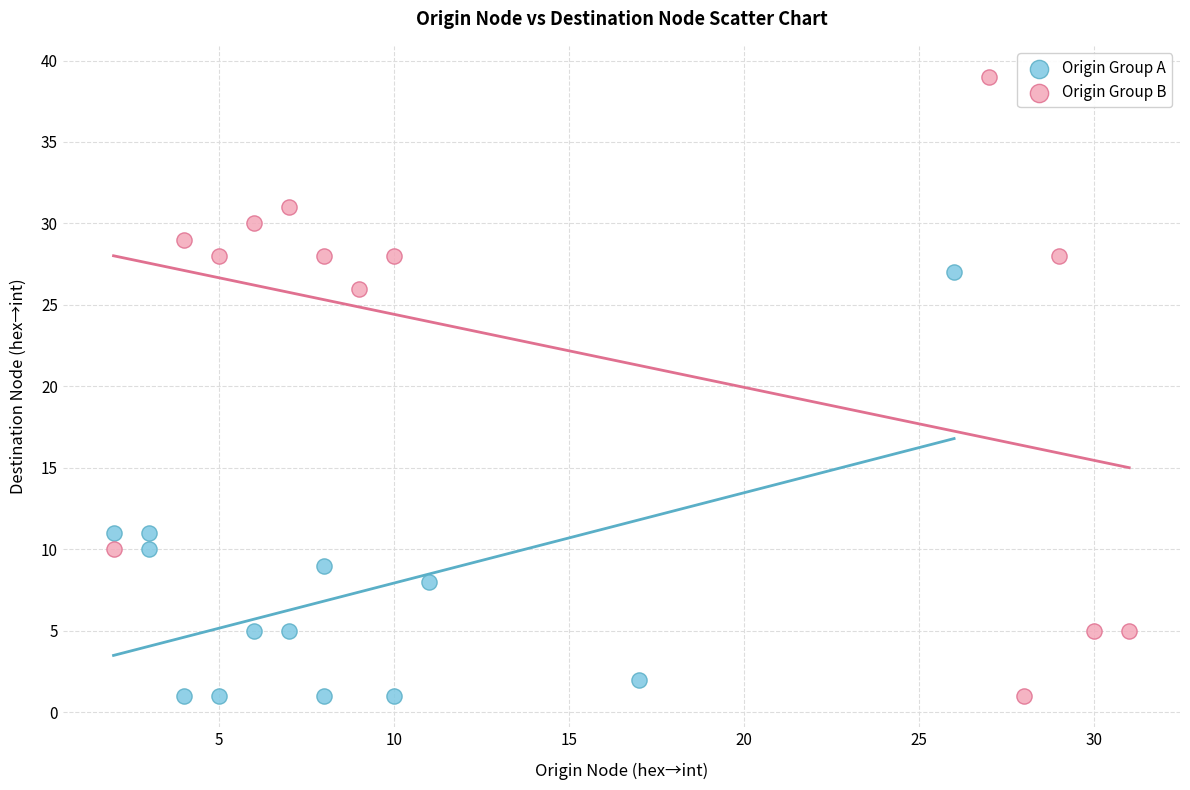

What are all the series names shown in the legend?

Origin Group A, Origin Group B